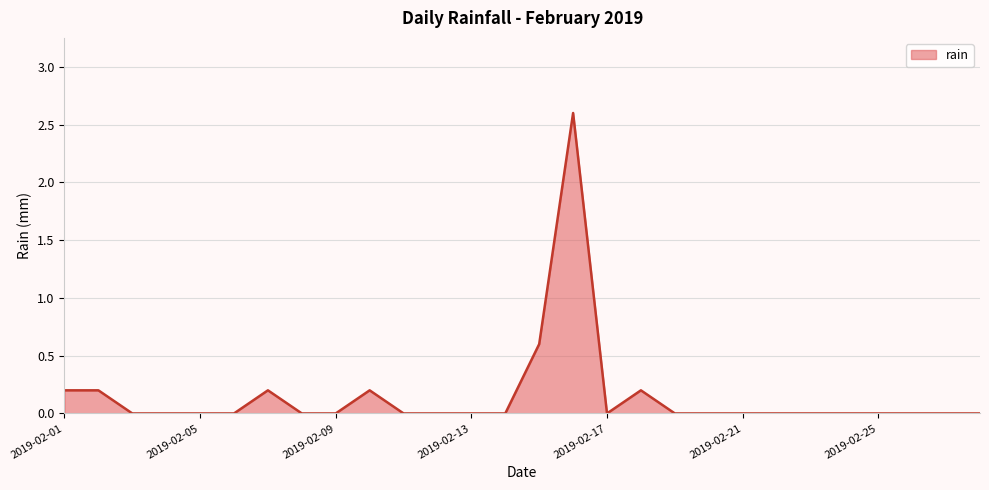

Reading left to right, extract all data points from this chart.

0.2	0.2	0.0	0.0	0.0	0.0	0.2	0.0	0.0	0.2	0.0	0.0	0.0	0.0	0.6	2.6	0.0	0.2	0.0	0.0	0.0	0.0	0.0	0.0	0.0	0.0	0.0	0.0